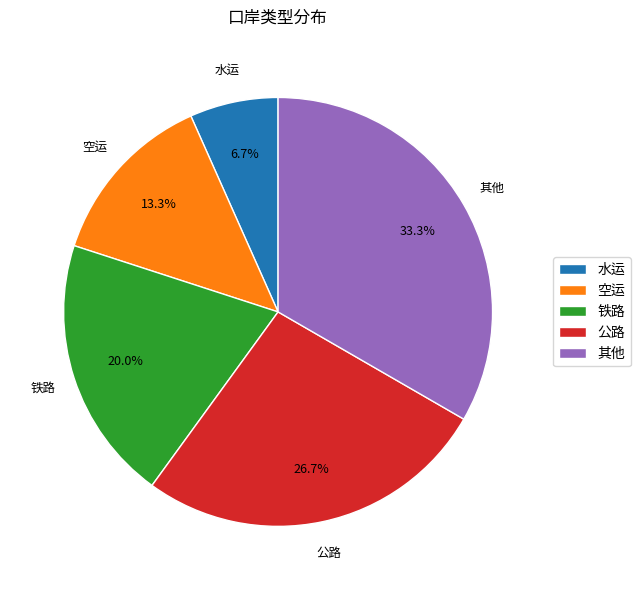

Do 水运 and 铁路 together represent more than half of the pie?

No